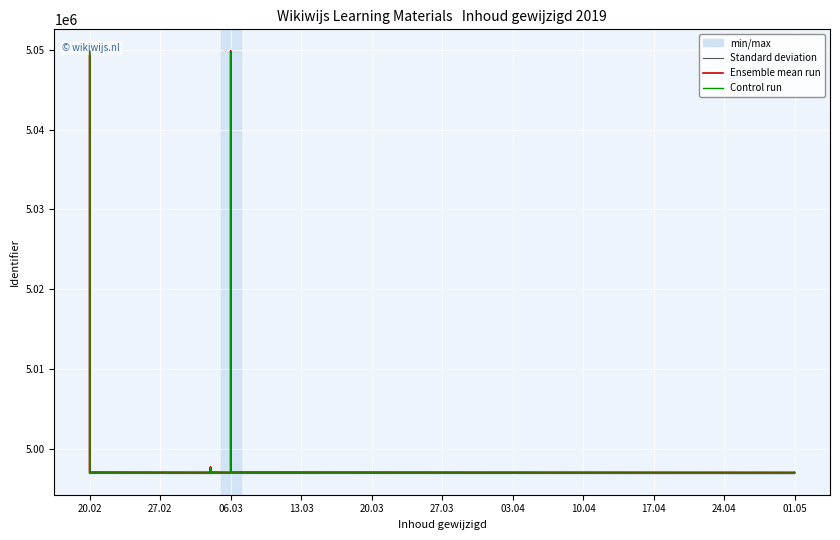

Rank the series at 20.02 from lowest to highest value.

Control run, Ensemble mean run, Standard deviation